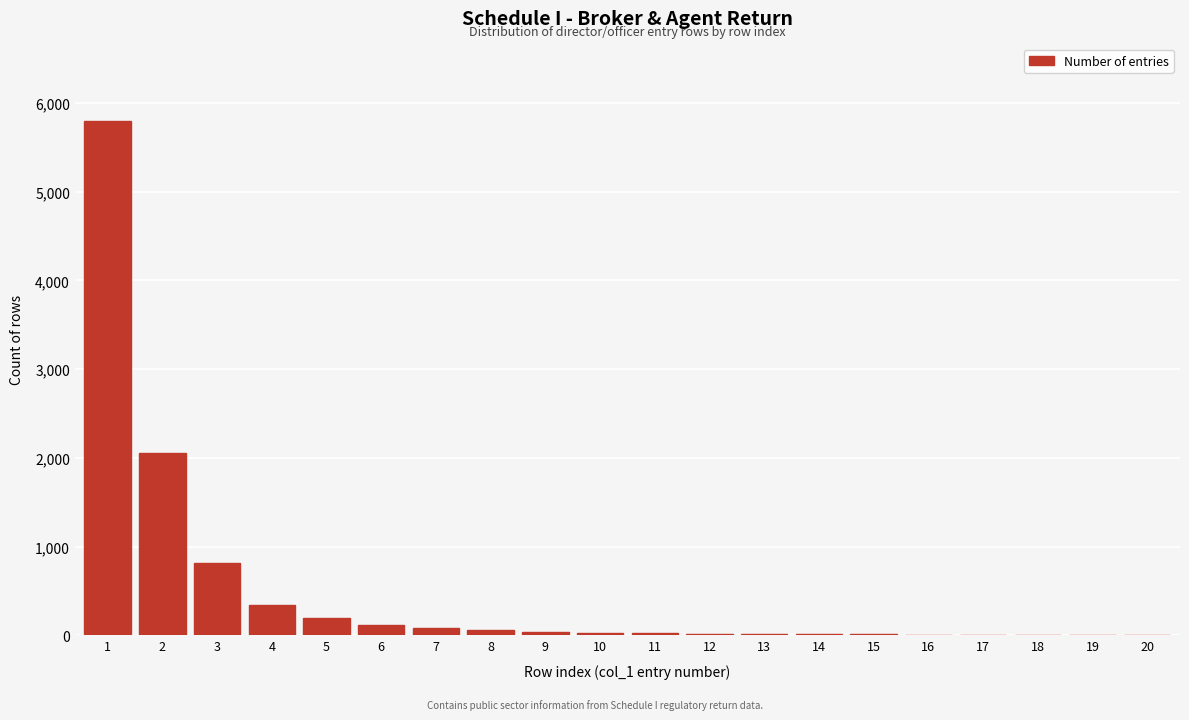

Approximately how many times larger is the value at 1 compared to 5?

30.5